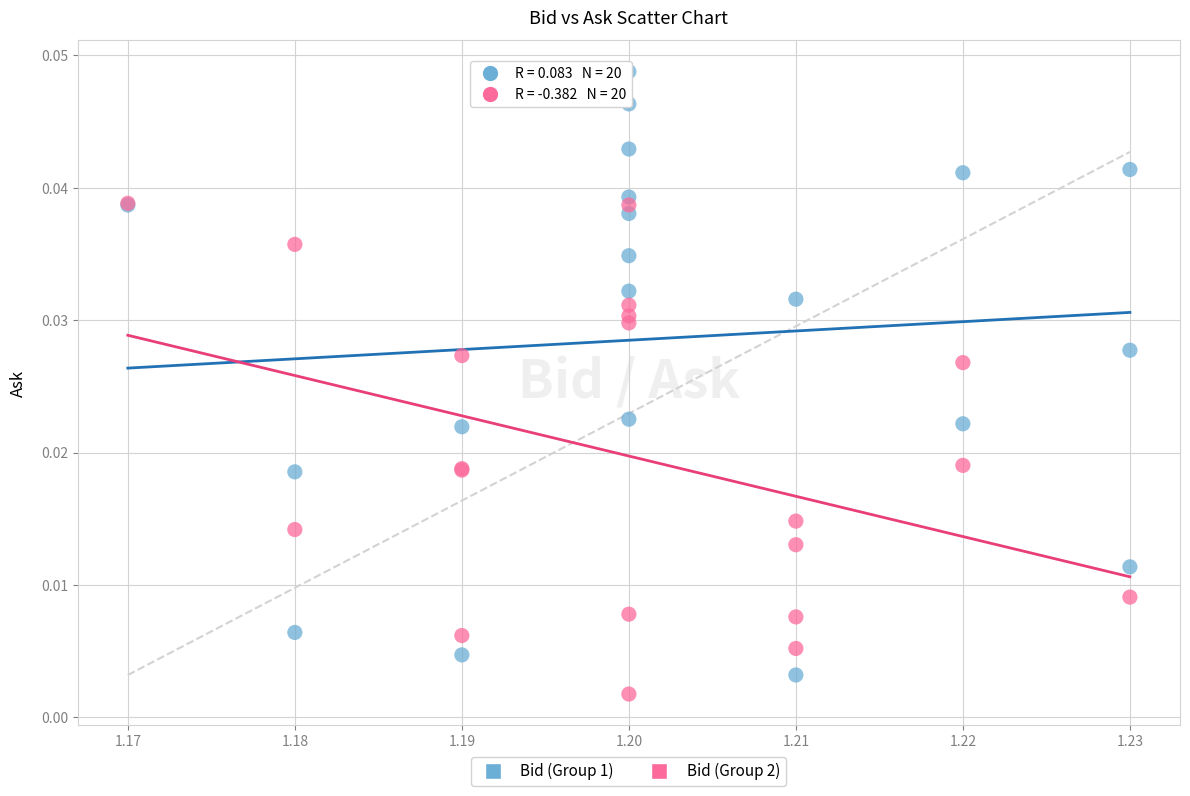

What are all the series names shown in the legend?

Bid (Group 1), Bid (Group 2)